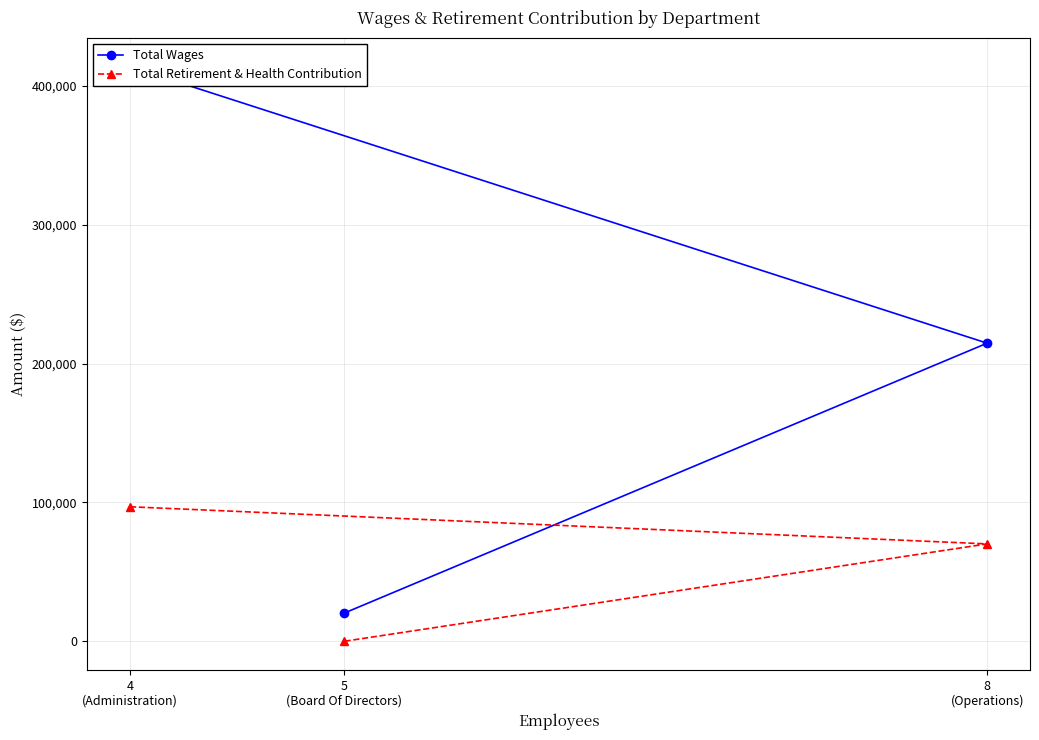

What is the maximum value shown in the chart?

413923